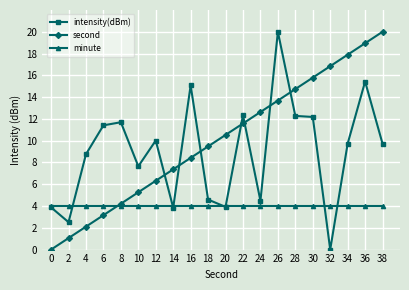

The value of intensity(dBm) at 10 is 7.6. True or false?

True